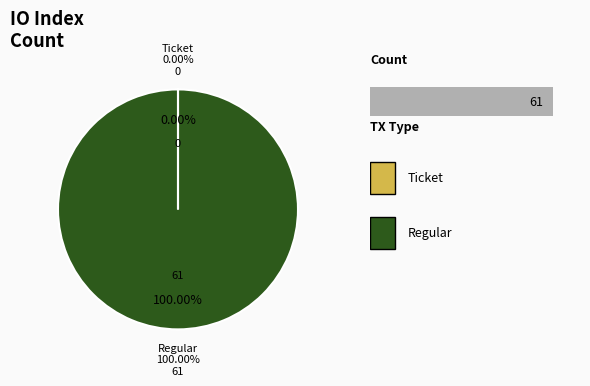

Which category accounts for the majority?

Regular